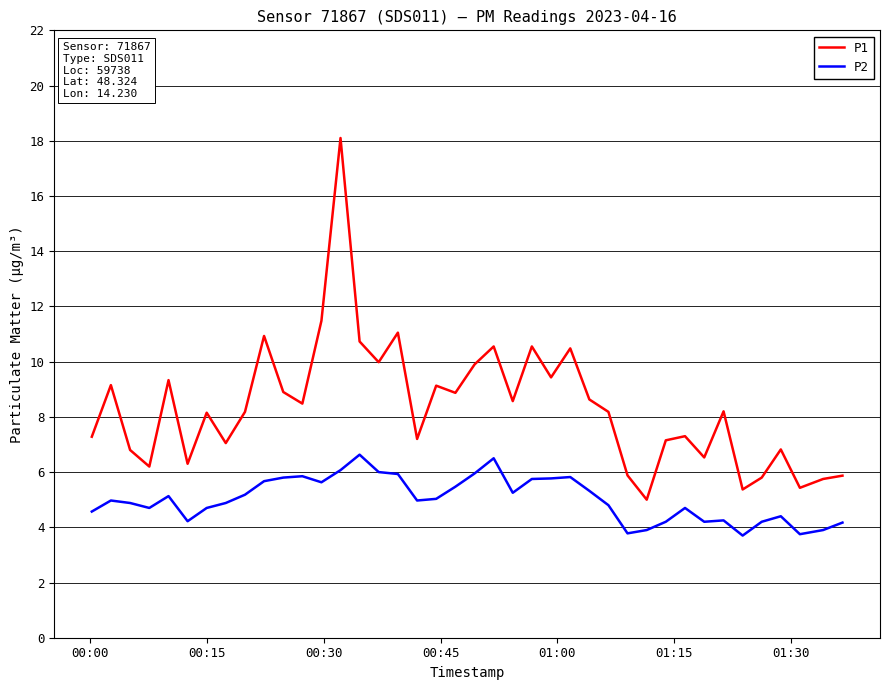

Does the chart have visible grid lines?

Yes